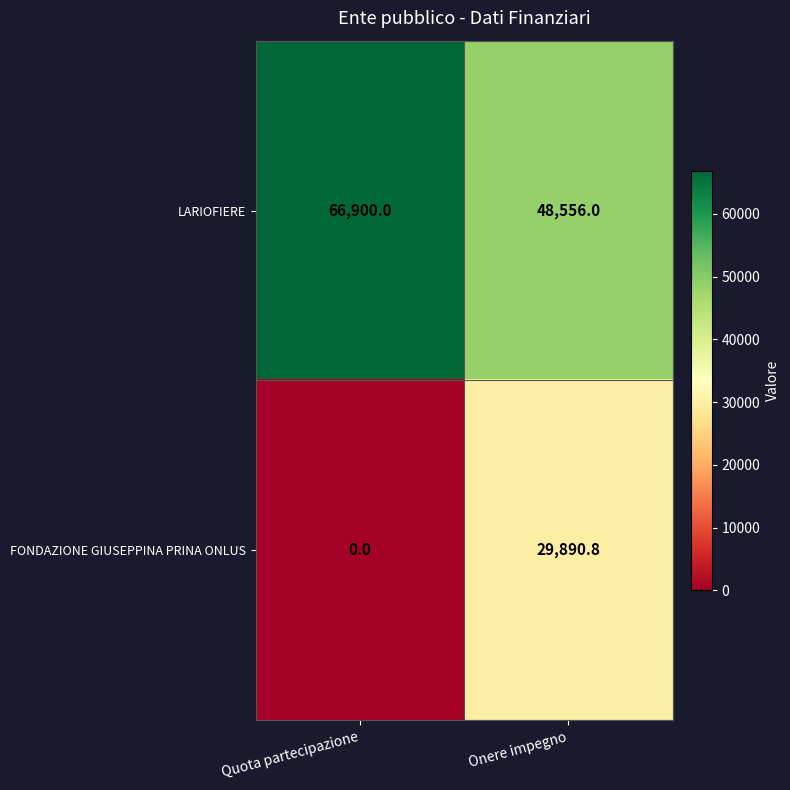

What is the spread (max minus min) of values at Onere impegno?

18665.2